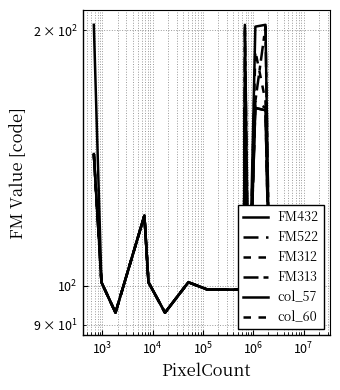

What is the greatest value displayed?

203